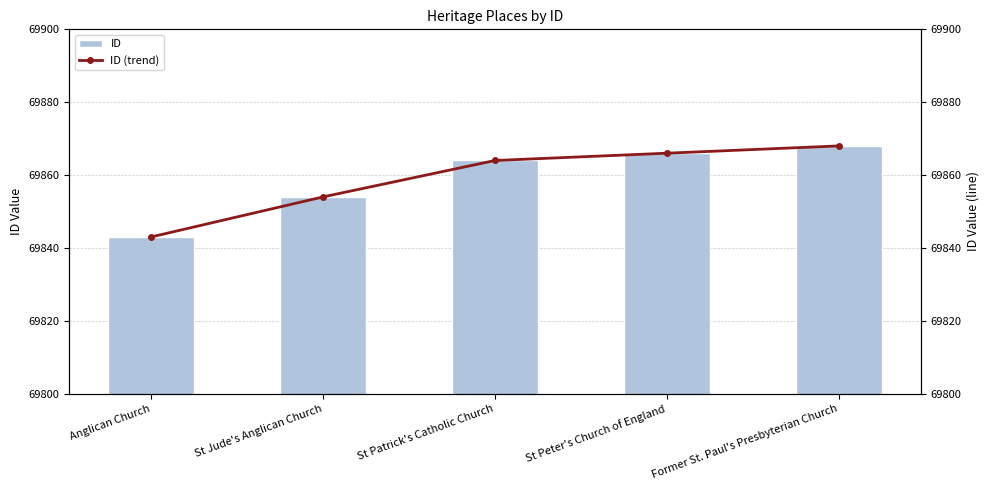

Which series has the largest range (max minus min)?

ID